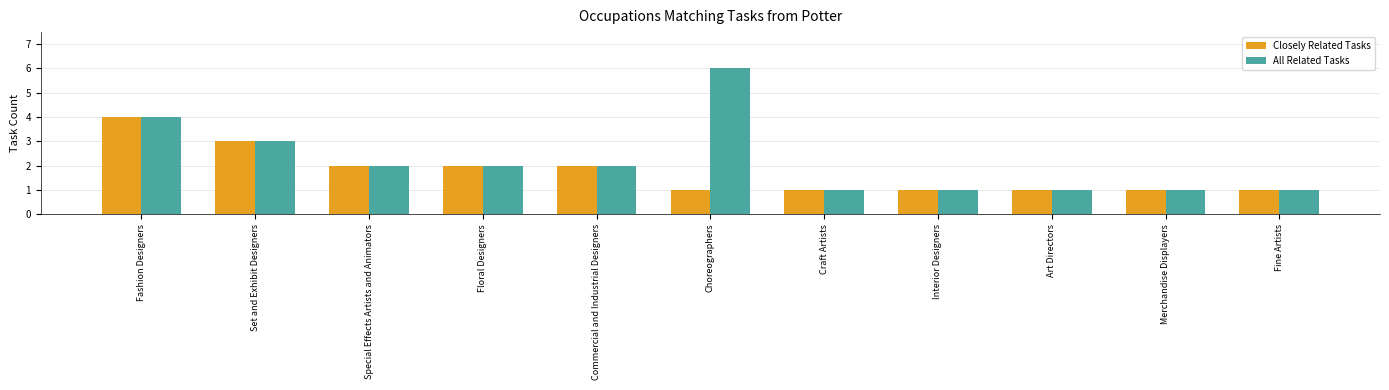

Which series changed the most between Choreographers and Interior Designers?

All Related Tasks